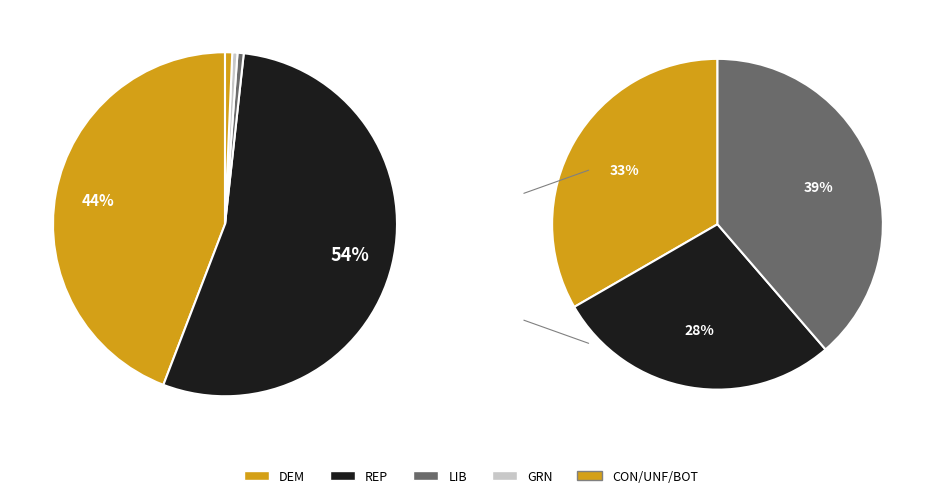

Is there any slice that represents more than half of the pie?

Yes